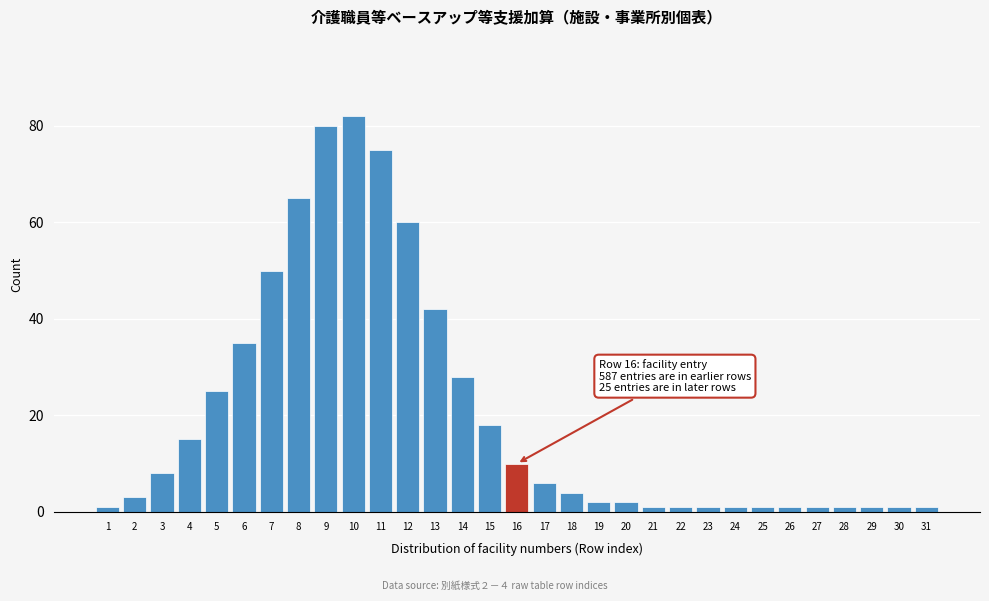

What is the maximum value shown in the chart?

82